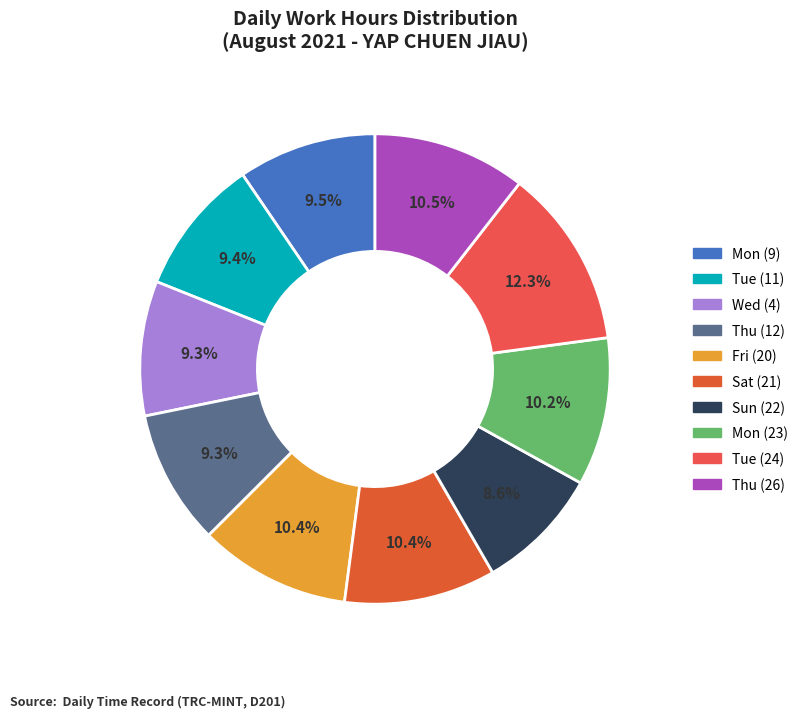

What is the smallest slice in the pie chart?

Sun (22)